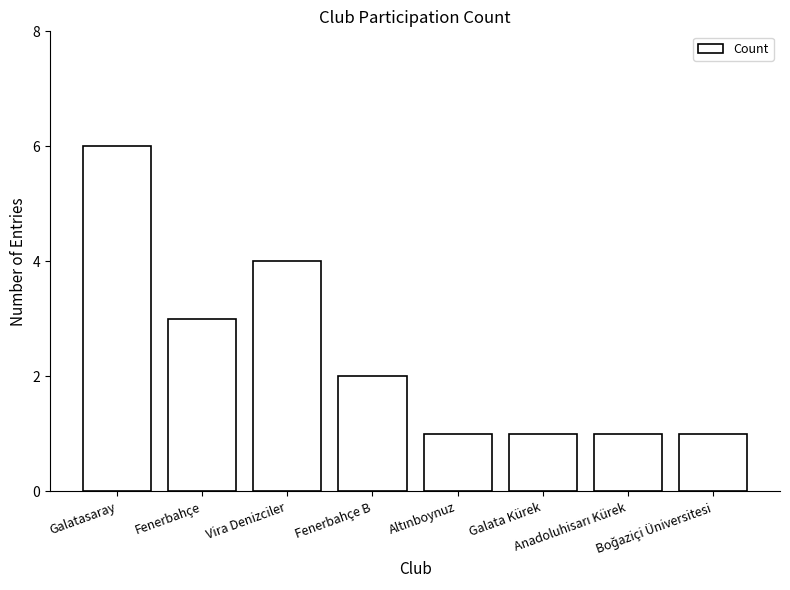

What is the greatest value displayed?

6